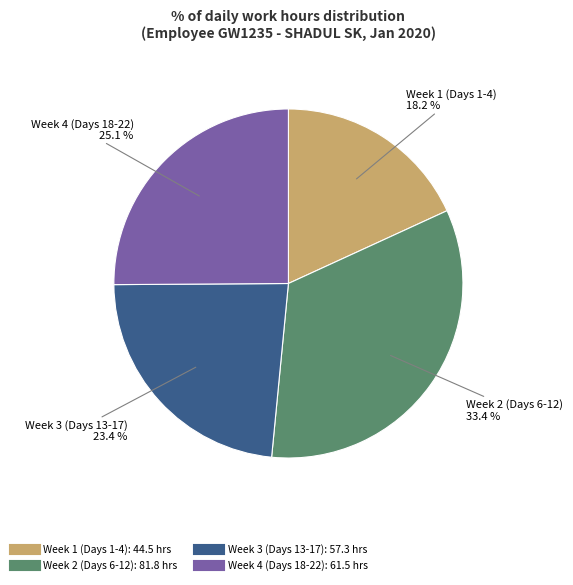

Is there any slice that represents more than half of the pie?

No